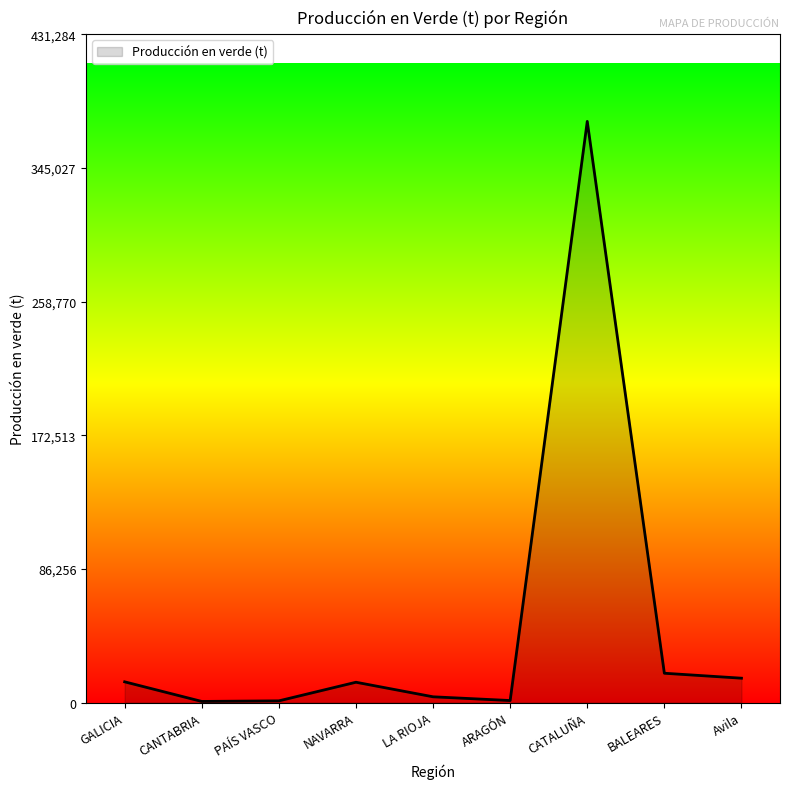

True or false: the data shows 13378 at GALICIA.

True